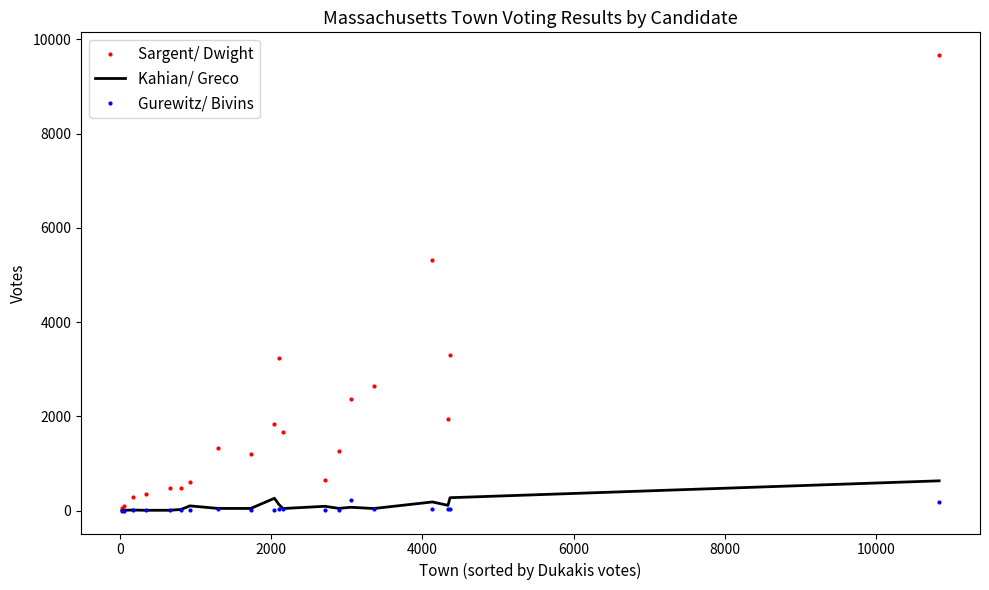

What is the maximum value for Sargent/ Dwight?

9664